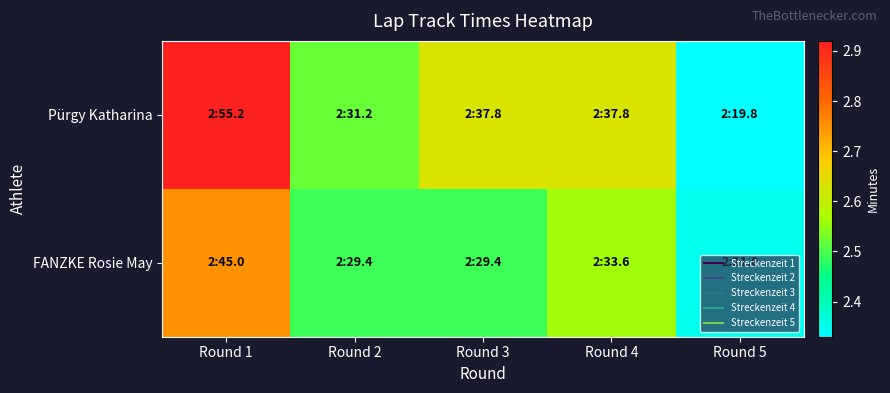

Reading left to right, extract all data points from this chart.

Pürgy Katharina: Round 1=2.9	Round 2=2.5	Round 3=2.6	Round 4=2.6	Round 5=2.3
FANZKE Rosie May: Round 1=2.8	Round 2=2.5	Round 3=2.5	Round 4=2.6	Round 5=2.4